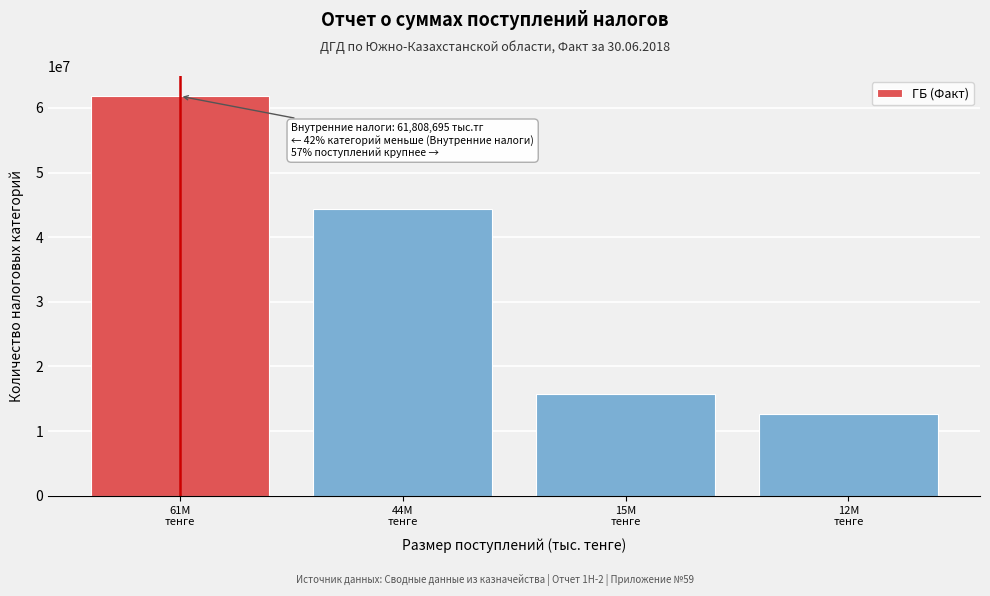

Reading right to left, extract all data points from this chart.

12621444	15714223	44410502	61808695